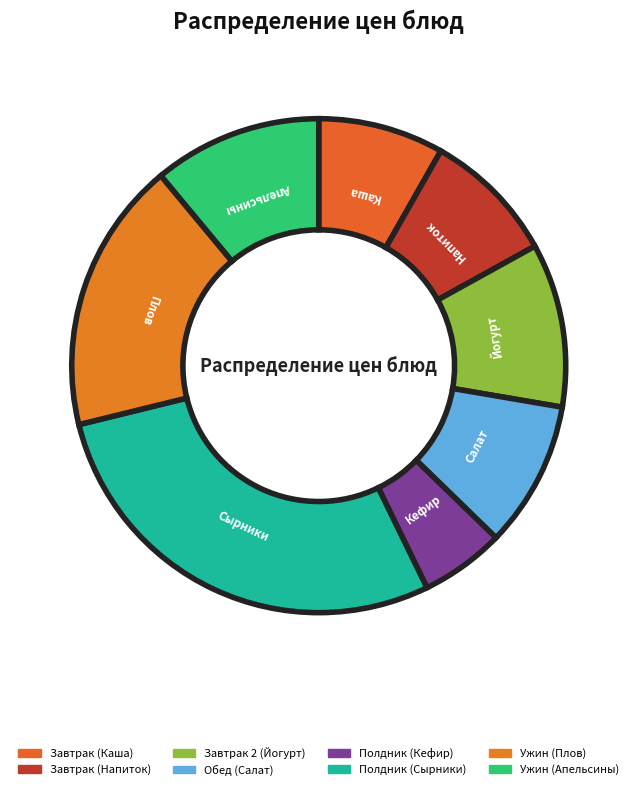

What is the total percentage of Ужин (Плов) and Завтрак 2 (Йогурт)?

28.5%